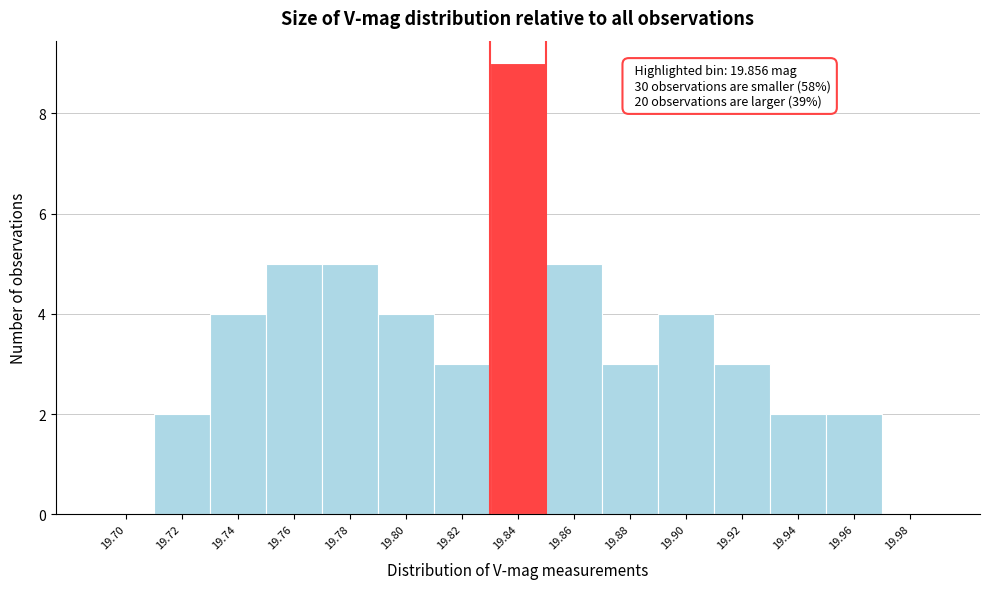

Reading left to right, transcribe all the data shown in this chart.

19.70=0	19.72=2	19.74=4	19.76=5	19.78=5	19.80=4	19.82=3	19.84=9	19.86=5	19.88=3	19.90=4	19.92=3	19.94=2	19.96=2	19.98=0